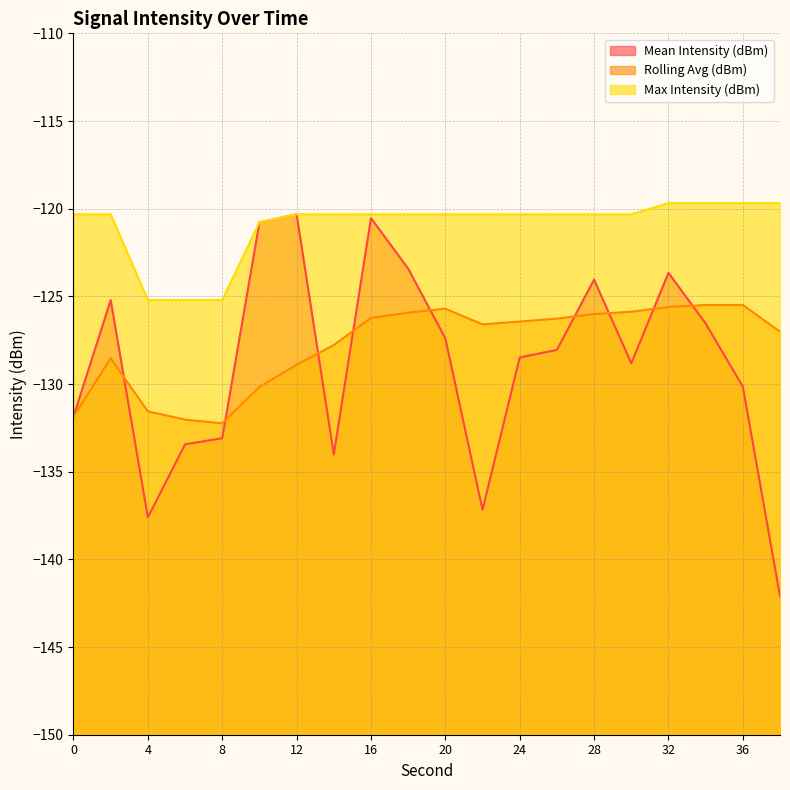

Is it true that Mean Intensity (dBm) equals -137.6 at 4?

True